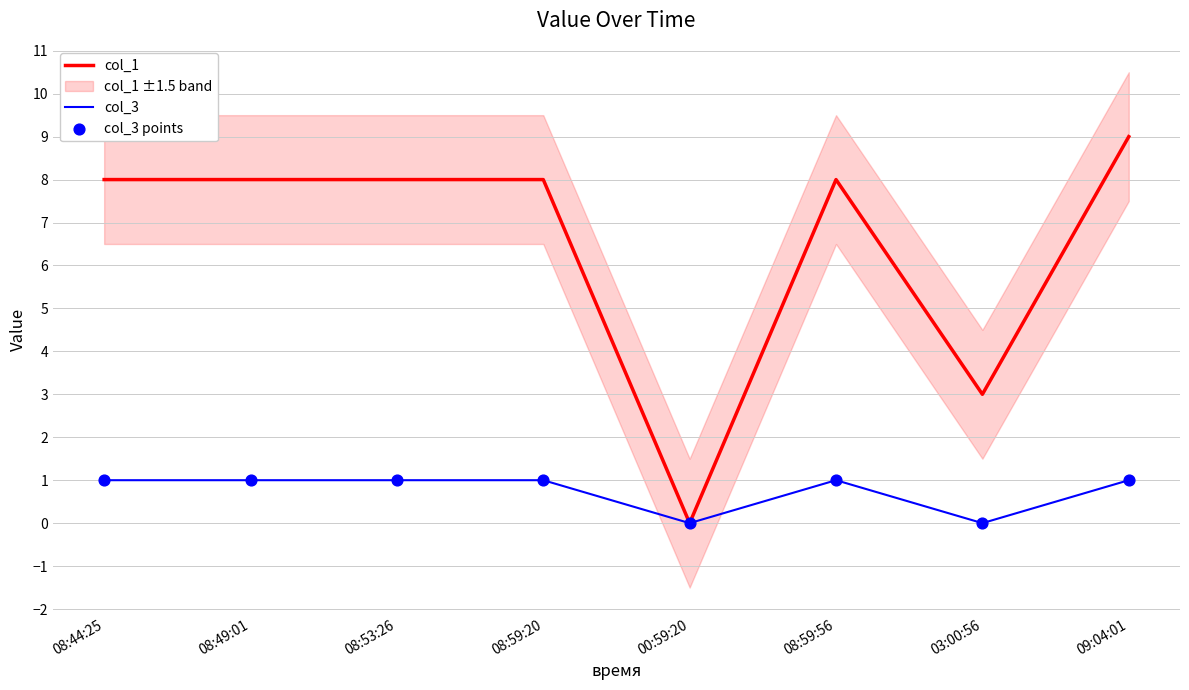

Which series has the largest Y range (max minus min)?

col_1